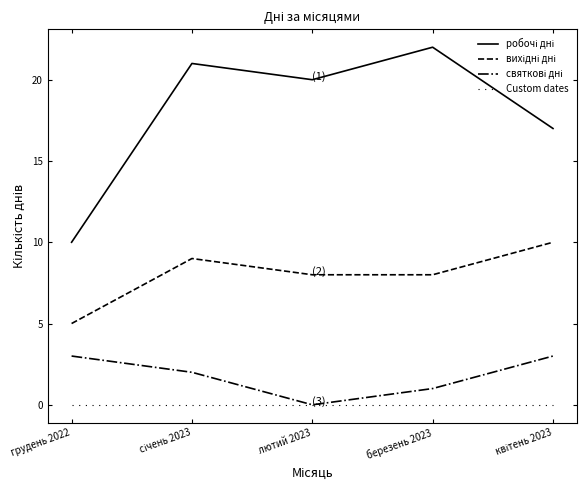

Reading right to left, list all the values displayed in this chart.

робочі дні: квітень 2023=17	березень 2023=22	лютий 2023=20	січень 2023=21	грудень 2022=10
вихідні дні: квітень 2023=10	березень 2023=8	лютий 2023=8	січень 2023=9	грудень 2022=5
святкові дні: квітень 2023=3	березень 2023=1	лютий 2023=0	січень 2023=2	грудень 2022=3
Custom dates: квітень 2023=0	березень 2023=0	лютий 2023=0	січень 2023=0	грудень 2022=0